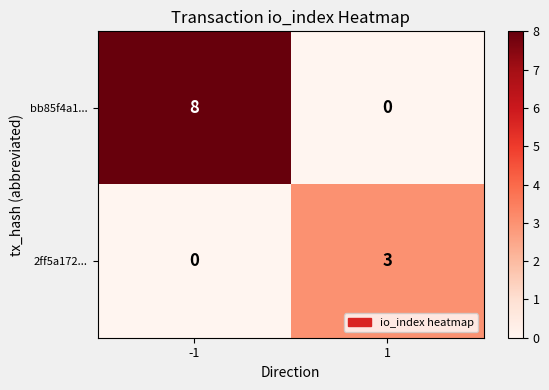

Rank the series by their average value, from highest to lowest.

bb85f4a1..., 2ff5a172...